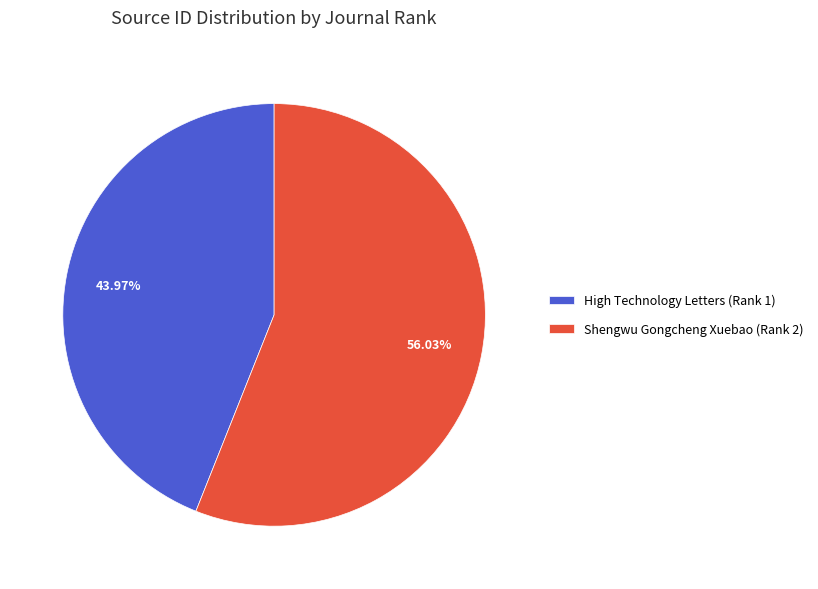

True or false: High Technology Letters (Rank 1) accounts for 44% of the total.

True